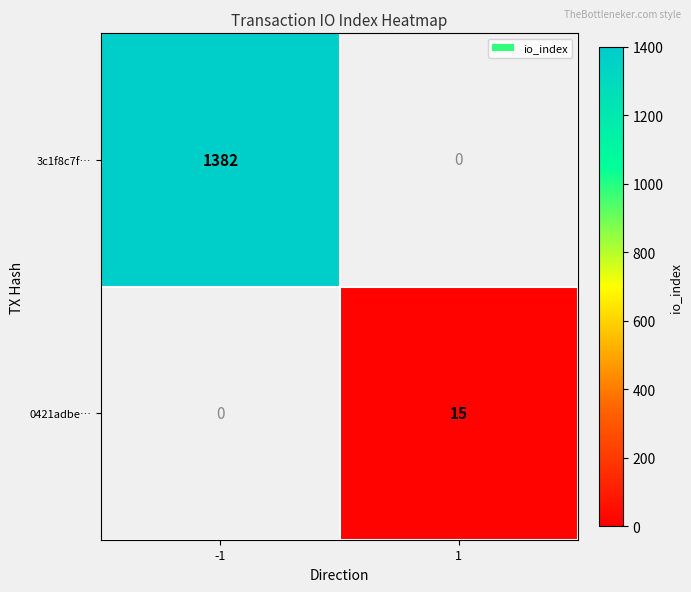

True or false: 3c1f8c7f… has a value of 678 at -1.

False